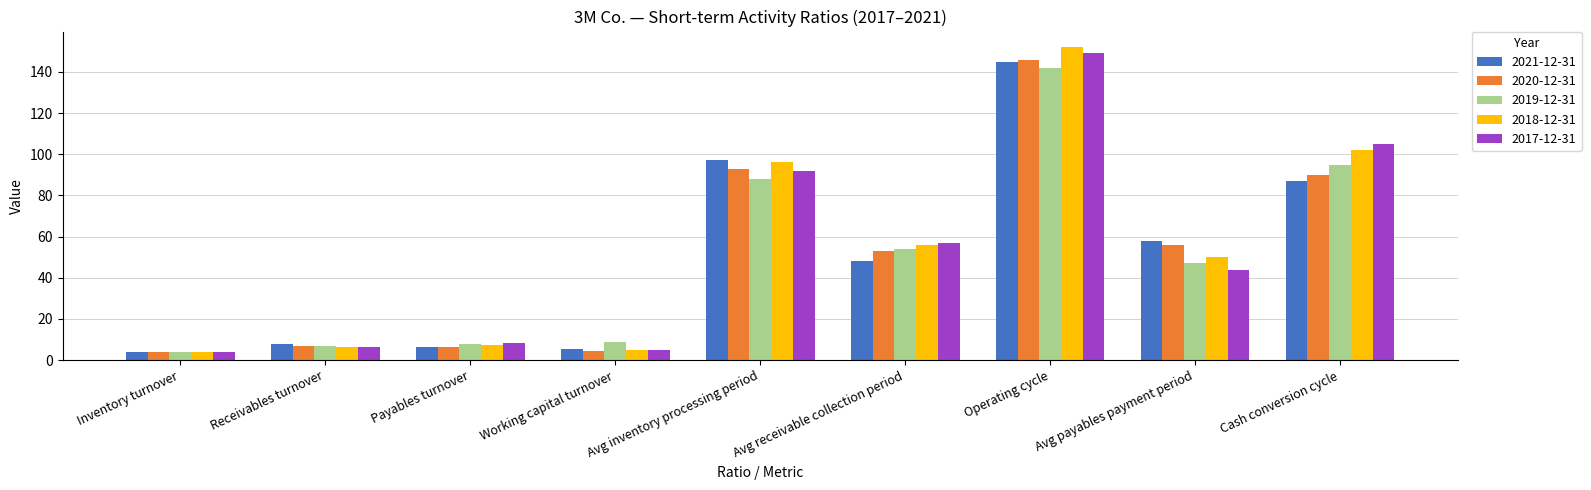

What is the lowest value of the 2018-12-31 series?

3.8